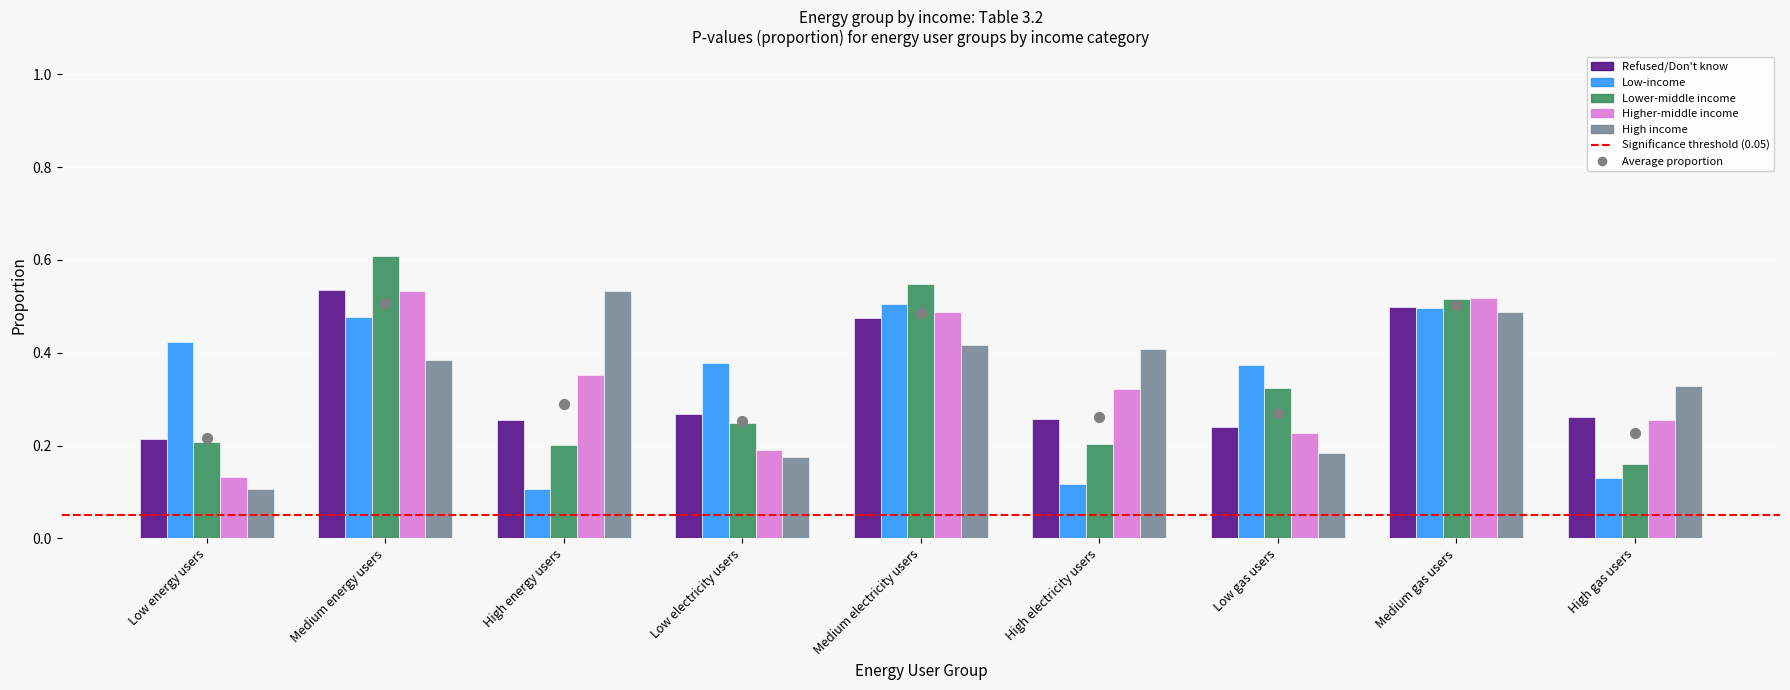

Which series contains the highest Y value?

Lower-middle income